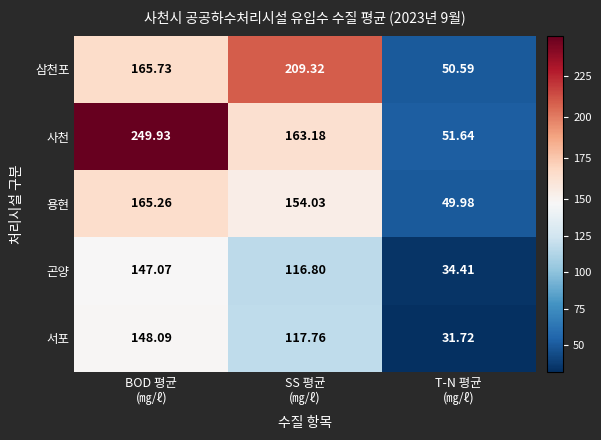

How many series are shown in this chart?

5